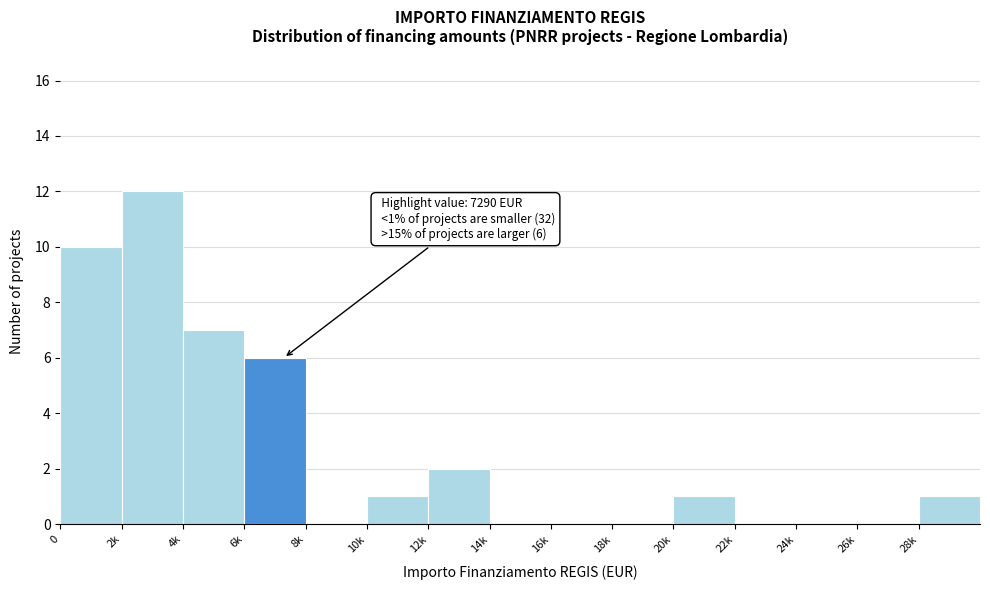

Reading left to right, transcribe all the data shown in this chart.

0=10	2k=12	4k=7	6k=6	8k=0	10k=1	12k=2	14k=0	16k=0	18k=0	20k=1	22k=0	24k=0	26k=0	28k=1